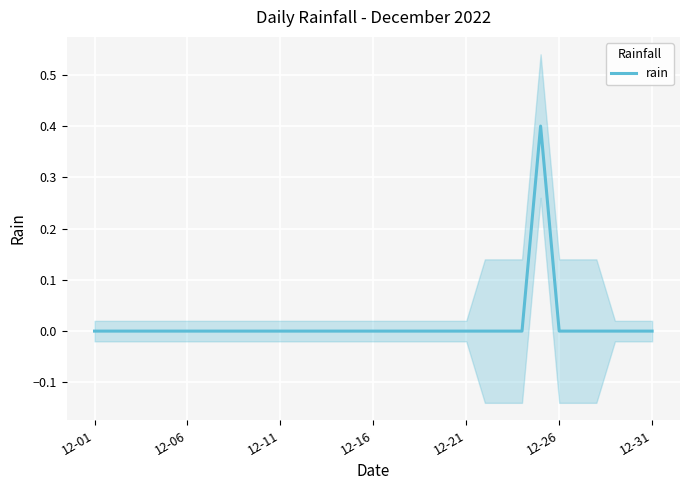

The value of rain at 12-26 is -0.2. True or false?

False